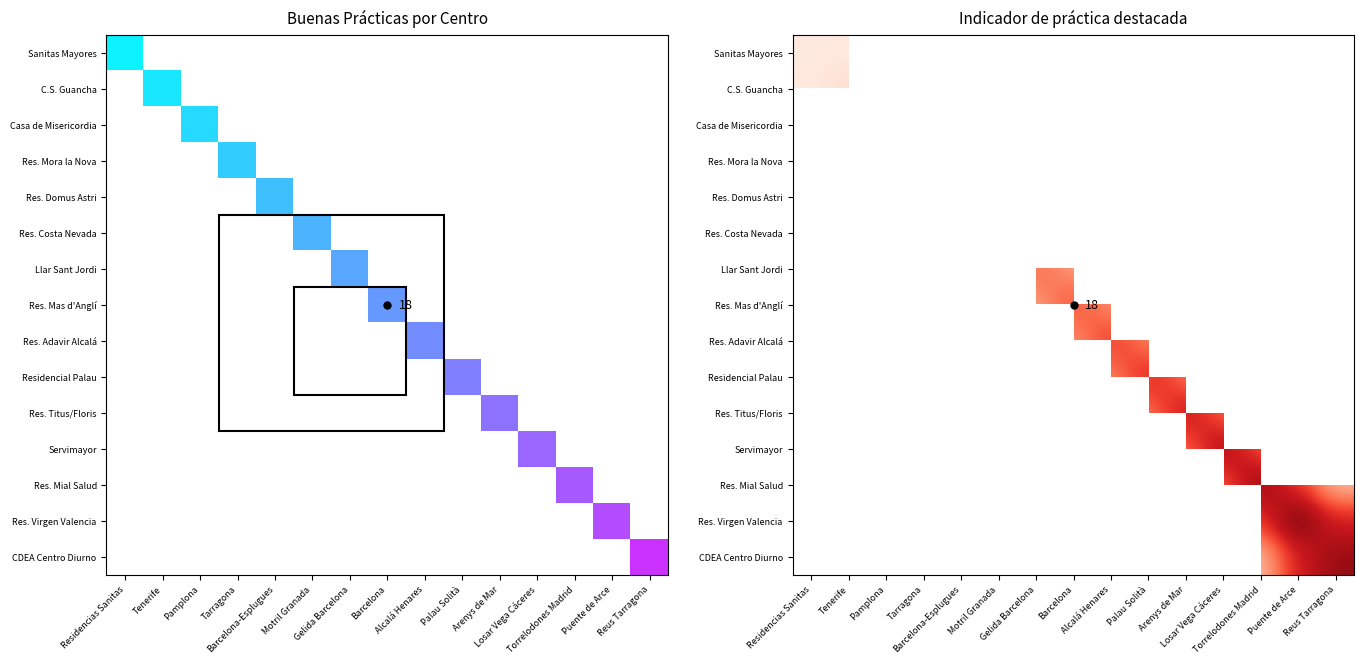

The Llar Sant Jordi series shows 0.0 at Pamplona. True or false?

False